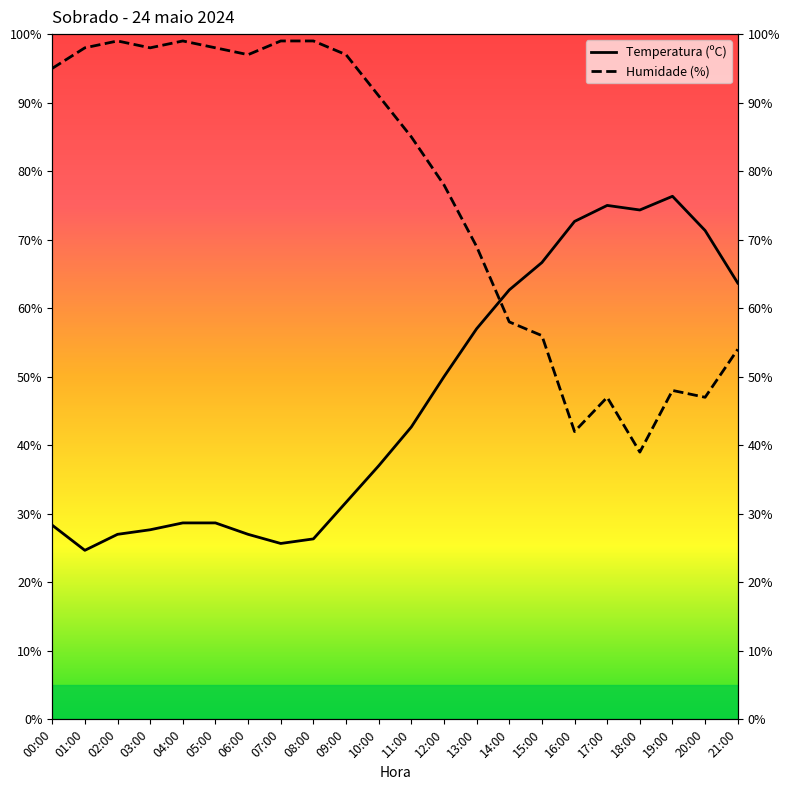

True or false: Humidade (%) and Temperatura (ºC) cross at least once.

True